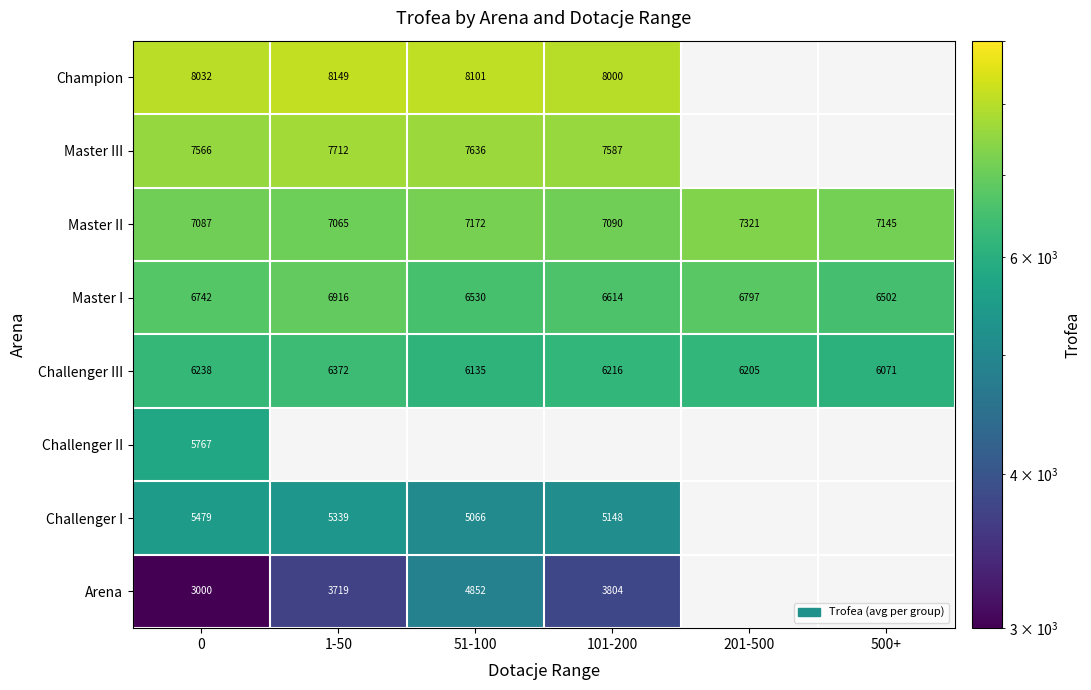

How many distinct data groups are displayed?

8